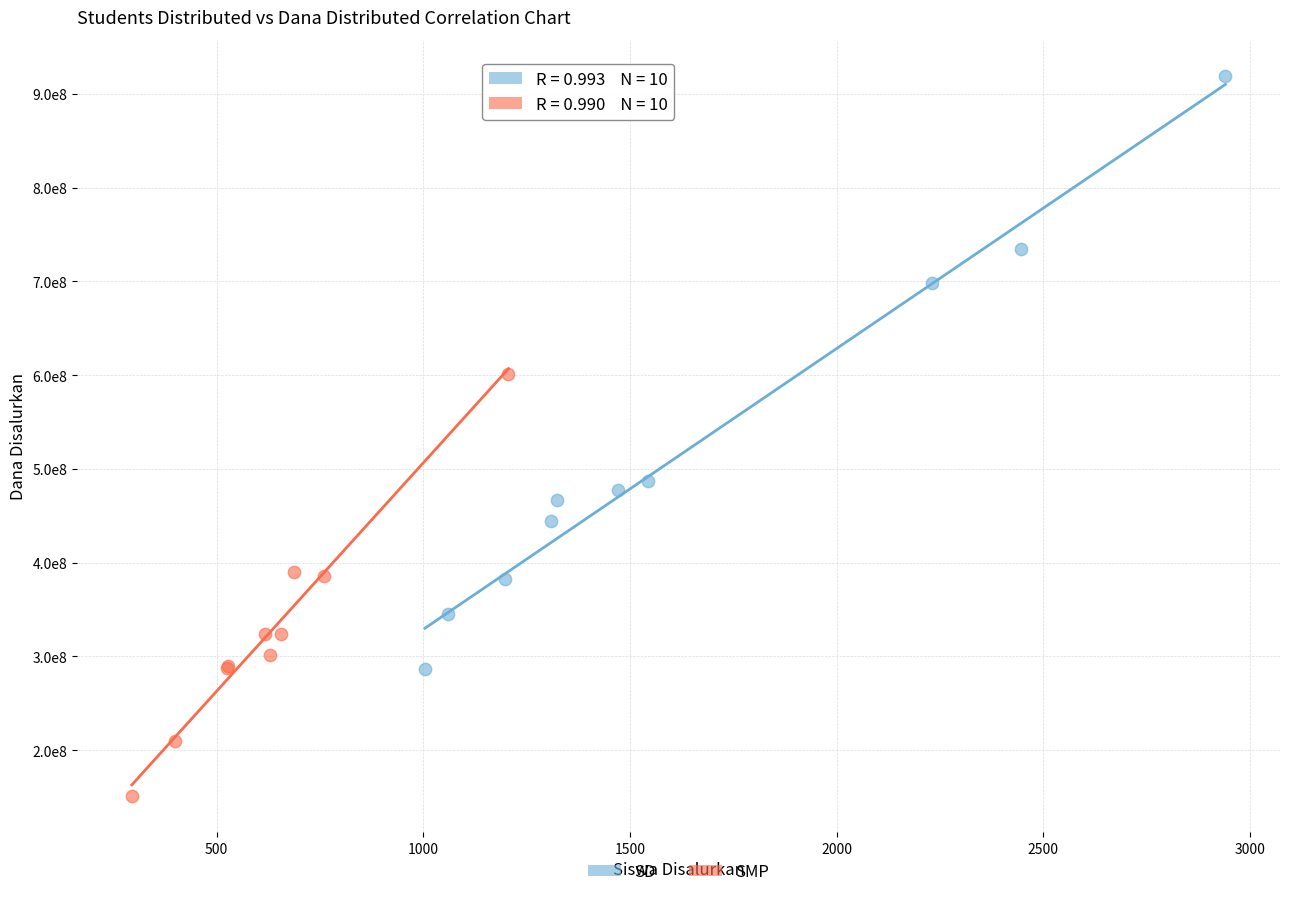

Which series has the largest Y range (max minus min)?

SD